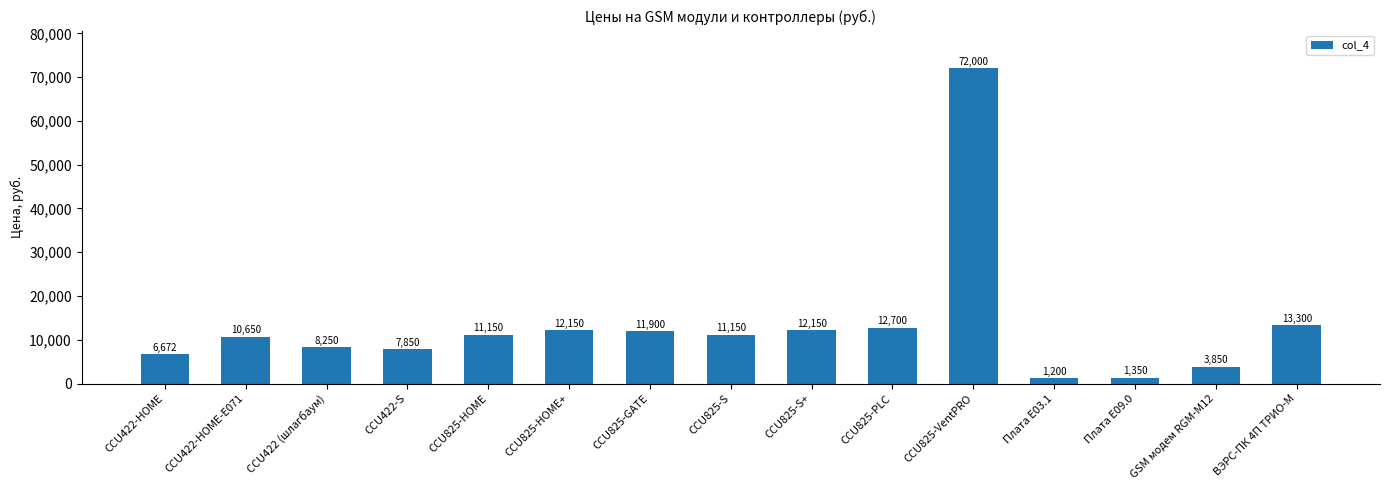

True or false: the data shows 17888.3 at CCU825-HOME+.

False